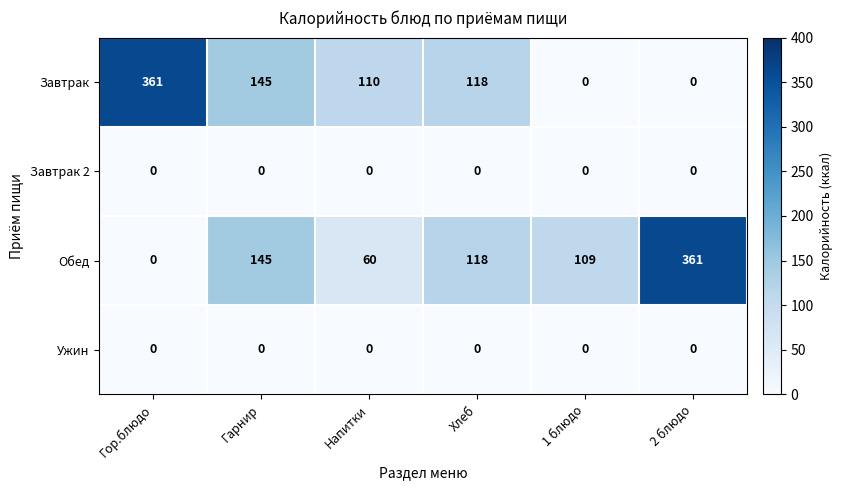

What is the maximum value shown in the chart?

361